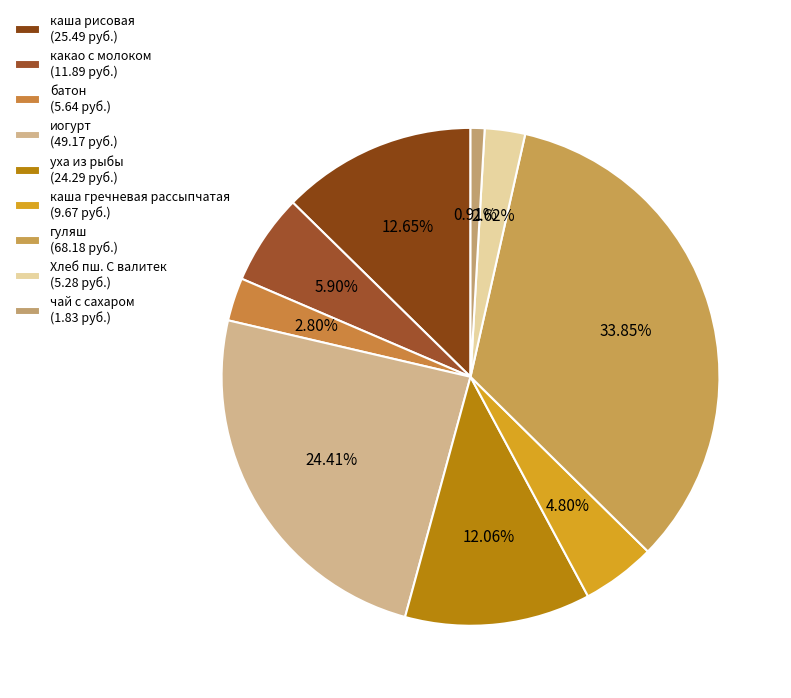

Count the number of slices in the pie.

9